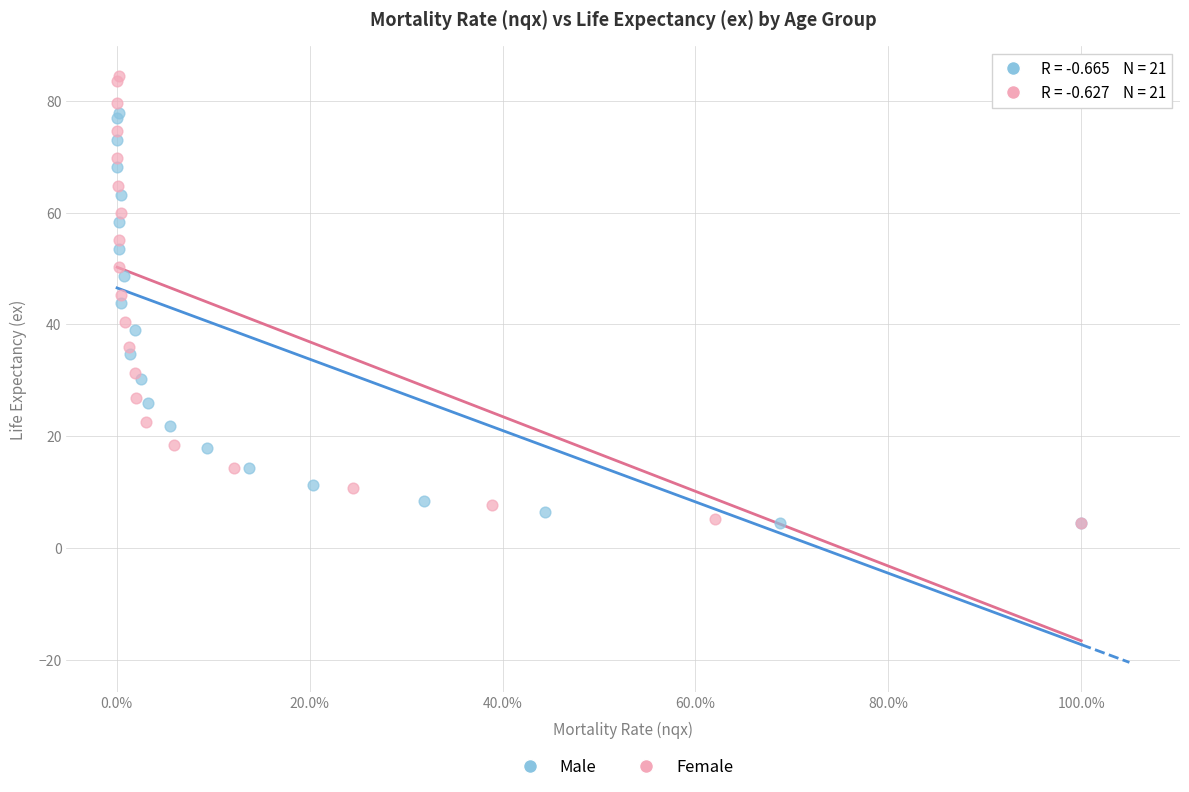

Which series has the widest spread of Y values?

Female